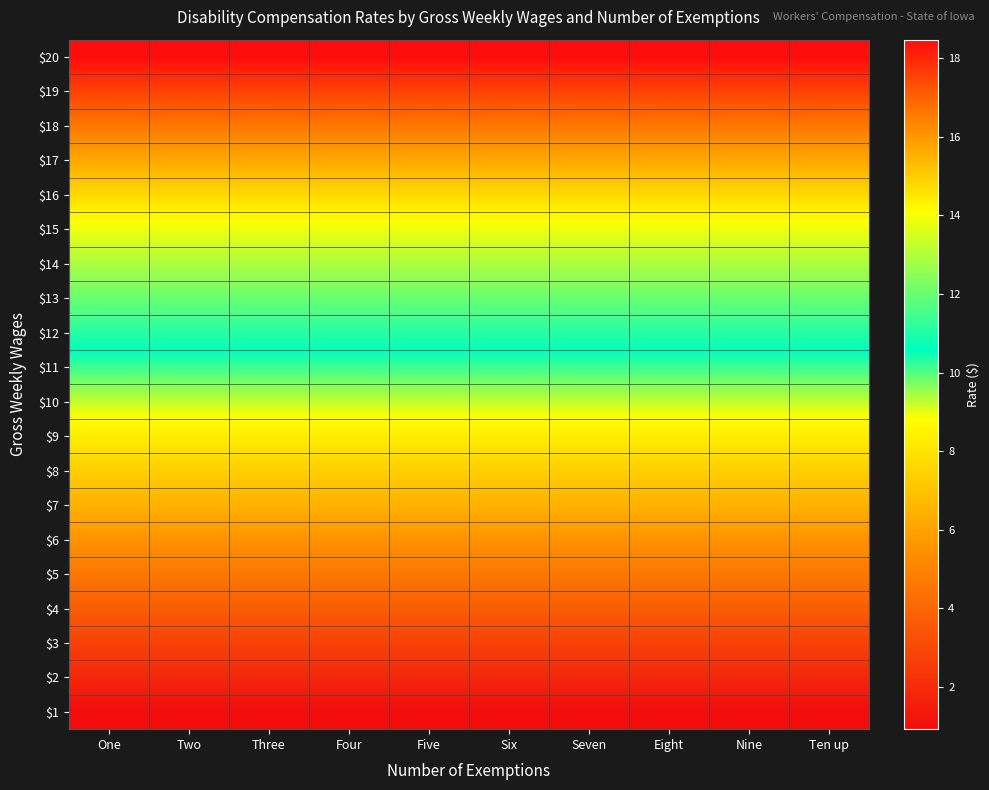

Reading left to right, extract all data points from this chart.

$1: One=0.9	Two=0.9	Three=0.9	Four=0.9	Five=0.9	Six=0.9	Seven=0.9	Eight=0.9	Nine=0.9	Ten up=0.9
$2: One=1.8	Two=1.8	Three=1.8	Four=1.8	Five=1.8	Six=1.8	Seven=1.8	Eight=1.8	Nine=1.8	Ten up=1.8
$3: One=2.8	Two=2.8	Three=2.8	Four=2.8	Five=2.8	Six=2.8	Seven=2.8	Eight=2.8	Nine=2.8	Ten up=2.8
$4: One=3.7	Two=3.7	Three=3.7	Four=3.7	Five=3.7	Six=3.7	Seven=3.7	Eight=3.7	Nine=3.7	Ten up=3.7
$5: One=4.6	Two=4.6	Three=4.6	Four=4.6	Five=4.6	Six=4.6	Seven=4.6	Eight=4.6	Nine=4.6	Ten up=4.6
$6: One=5.5	Two=5.5	Three=5.5	Four=5.5	Five=5.5	Six=5.5	Seven=5.5	Eight=5.5	Nine=5.5	Ten up=5.5
$7: One=6.5	Two=6.5	Three=6.5	Four=6.5	Five=6.5	Six=6.5	Seven=6.5	Eight=6.5	Nine=6.5	Ten up=6.5
$8: One=7.4	Two=7.4	Three=7.4	Four=7.4	Five=7.4	Six=7.4	Seven=7.4	Eight=7.4	Nine=7.4	Ten up=7.4
$9: One=8.3	Two=8.3	Three=8.3	Four=8.3	Five=8.3	Six=8.3	Seven=8.3	Eight=8.3	Nine=8.3	Ten up=8.3
$10: One=9.2	Two=9.2	Three=9.2	Four=9.2	Five=9.2	Six=9.2	Seven=9.2	Eight=9.2	Nine=9.2	Ten up=9.2
$11: One=10.2	Two=10.2	Three=10.2	Four=10.2	Five=10.2	Six=10.2	Seven=10.2	Eight=10.2	Nine=10.2	Ten up=10.2
$12: One=11.1	Two=11.1	Three=11.1	Four=11.1	Five=11.1	Six=11.1	Seven=11.1	Eight=11.1	Nine=11.1	Ten up=11.1
$13: One=12.0	Two=12.0	Three=12.0	Four=12.0	Five=12.0	Six=12.0	Seven=12.0	Eight=12.0	Nine=12.0	Ten up=12.0
$14: One=12.9	Two=12.9	Three=12.9	Four=12.9	Five=12.9	Six=12.9	Seven=12.9	Eight=12.9	Nine=12.9	Ten up=12.9
$15: One=13.9	Two=13.9	Three=13.9	Four=13.9	Five=13.9	Six=13.9	Seven=13.9	Eight=13.9	Nine=13.9	Ten up=13.9
$16: One=14.8	Two=14.8	Three=14.8	Four=14.8	Five=14.8	Six=14.8	Seven=14.8	Eight=14.8	Nine=14.8	Ten up=14.8
$17: One=15.7	Two=15.7	Three=15.7	Four=15.7	Five=15.7	Six=15.7	Seven=15.7	Eight=15.7	Nine=15.7	Ten up=15.7
$18: One=16.6	Two=16.6	Three=16.6	Four=16.6	Five=16.6	Six=16.6	Seven=16.6	Eight=16.6	Nine=16.6	Ten up=16.6
$19: One=17.5	Two=17.5	Three=17.5	Four=17.5	Five=17.5	Six=17.5	Seven=17.5	Eight=17.5	Nine=17.5	Ten up=17.5
$20: One=18.5	Two=18.5	Three=18.5	Four=18.5	Five=18.5	Six=18.5	Seven=18.5	Eight=18.5	Nine=18.5	Ten up=18.5